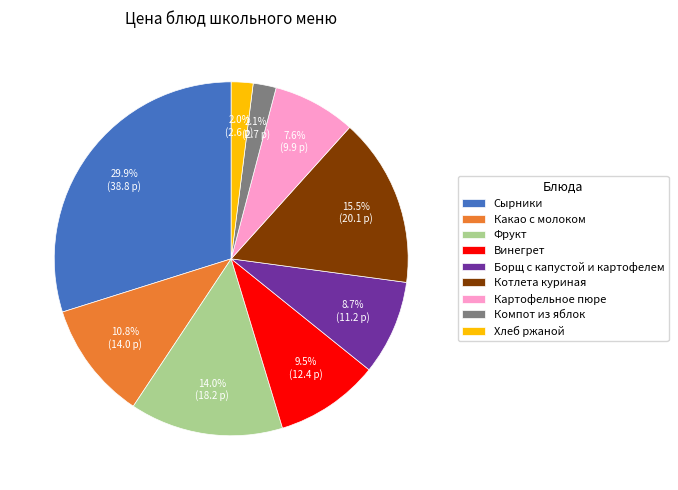

What is the ratio of the value at Винегрет to the value at Котлета куриная?

0.6